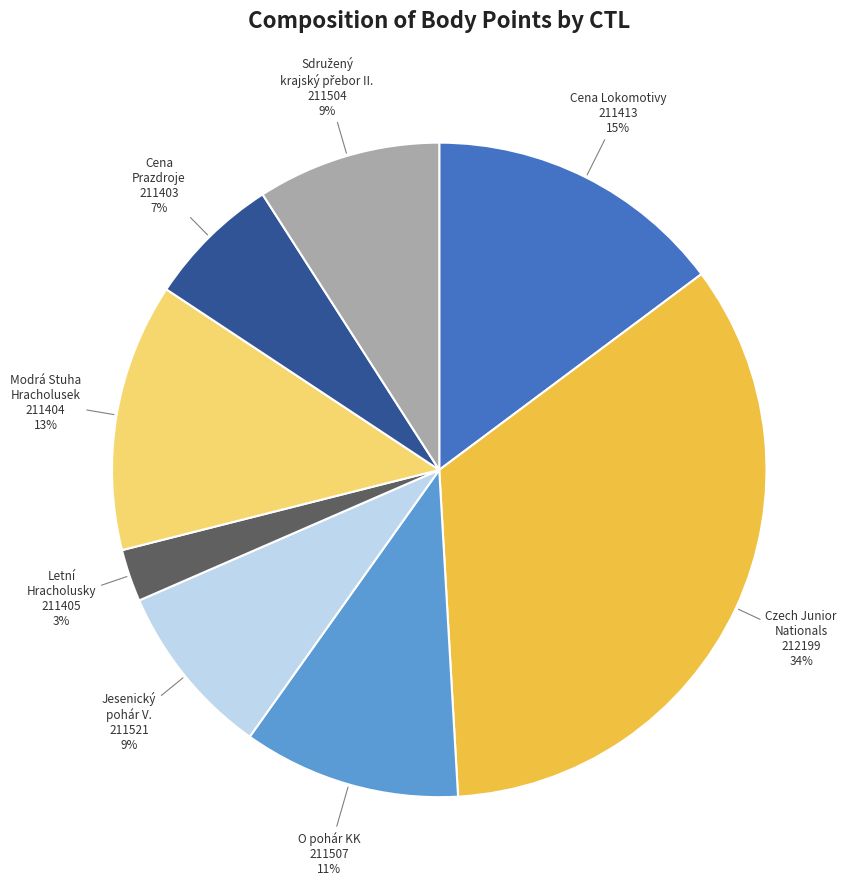

Do O pohár KK 211507 and Letní Hracholusky 211405 together represent more than half of the pie?

No